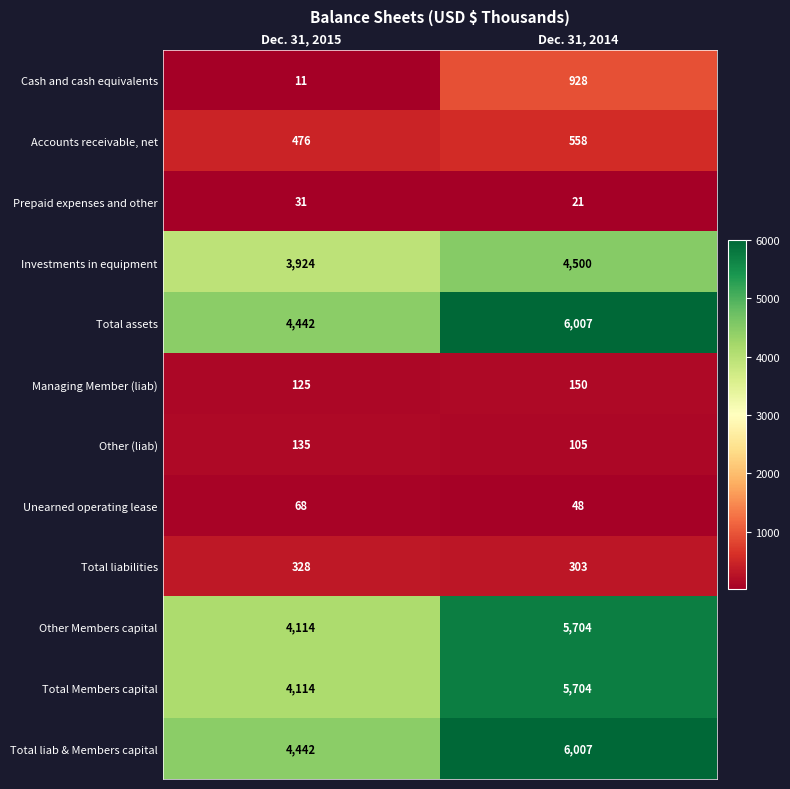

What is the difference between the highest and lowest values at Dec. 31, 2015?

4431